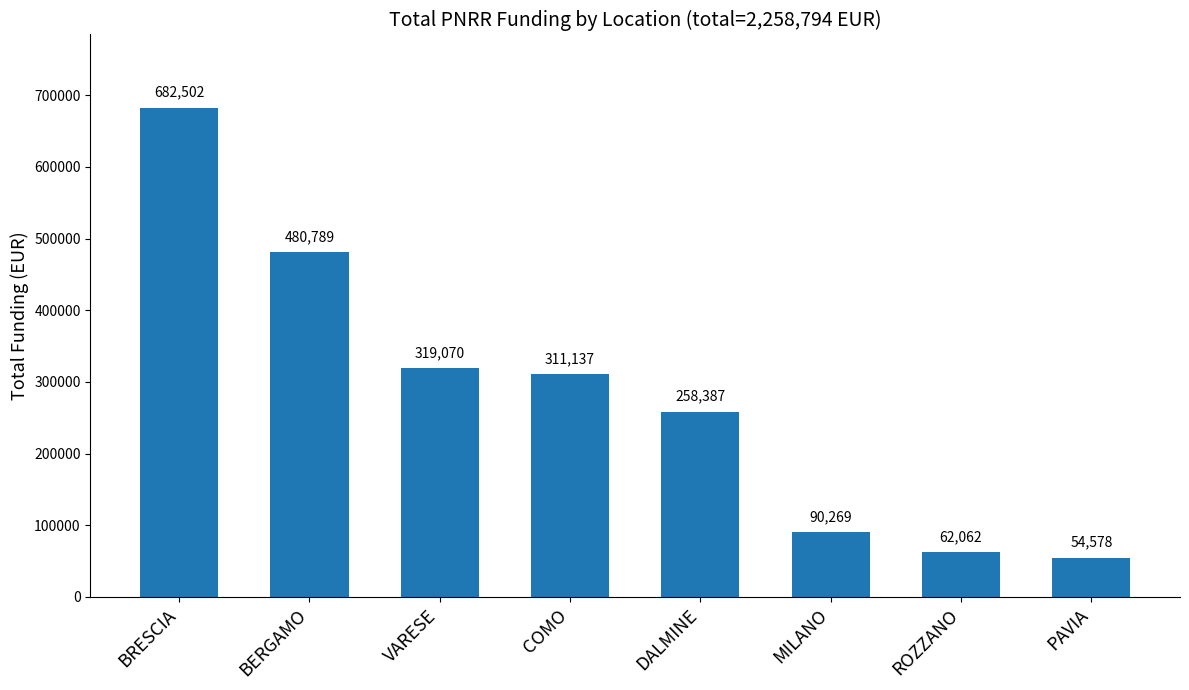

Which category has the lowest value across all series?

PAVIA